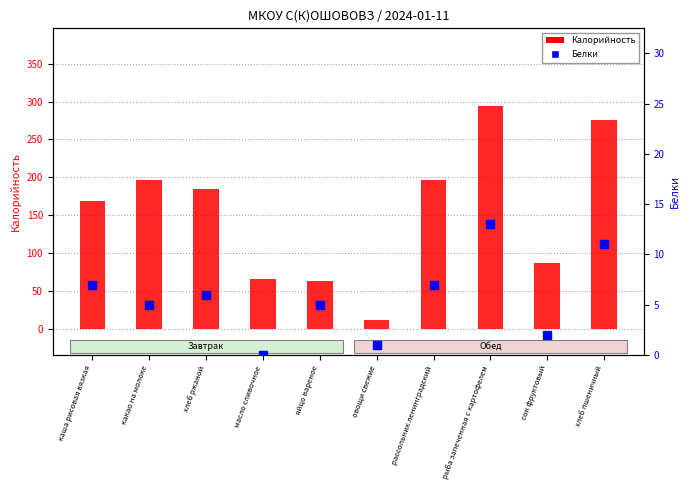

Which series has the largest Y range (max minus min)?

Калорийность